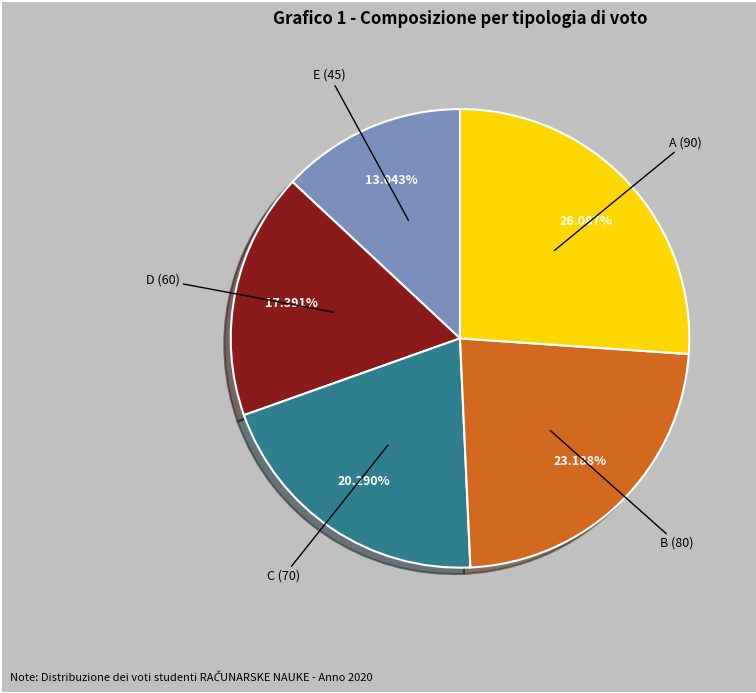

Is there a majority slice in this chart?

No